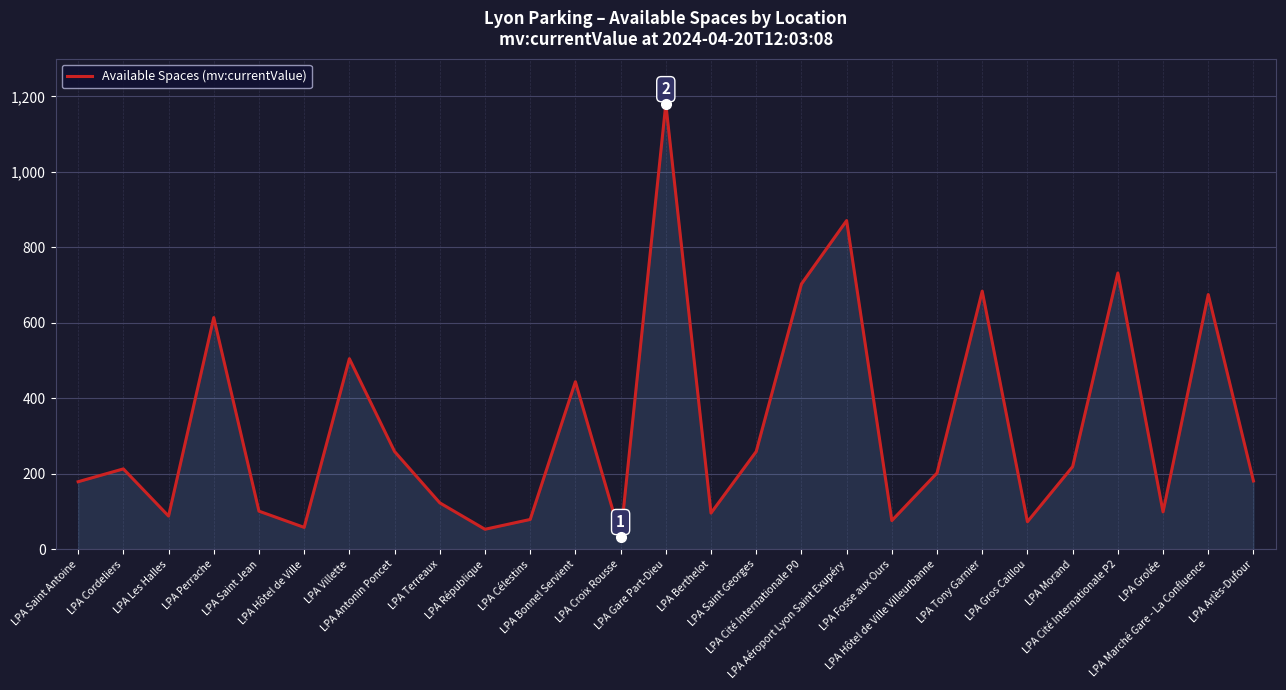

What is the difference between the maximum and minimum values?

1147